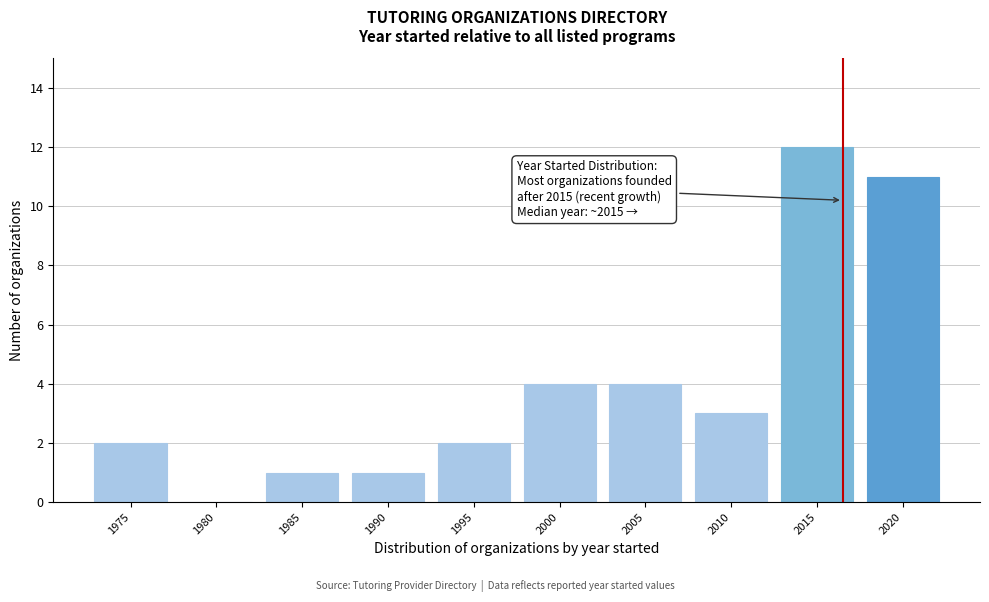

Reading left to right, what are all the values shown in this chart?

1975=2	1980=0	1985=1	1990=1	1995=2	2000=4	2005=4	2010=3	2015=12	2020=11